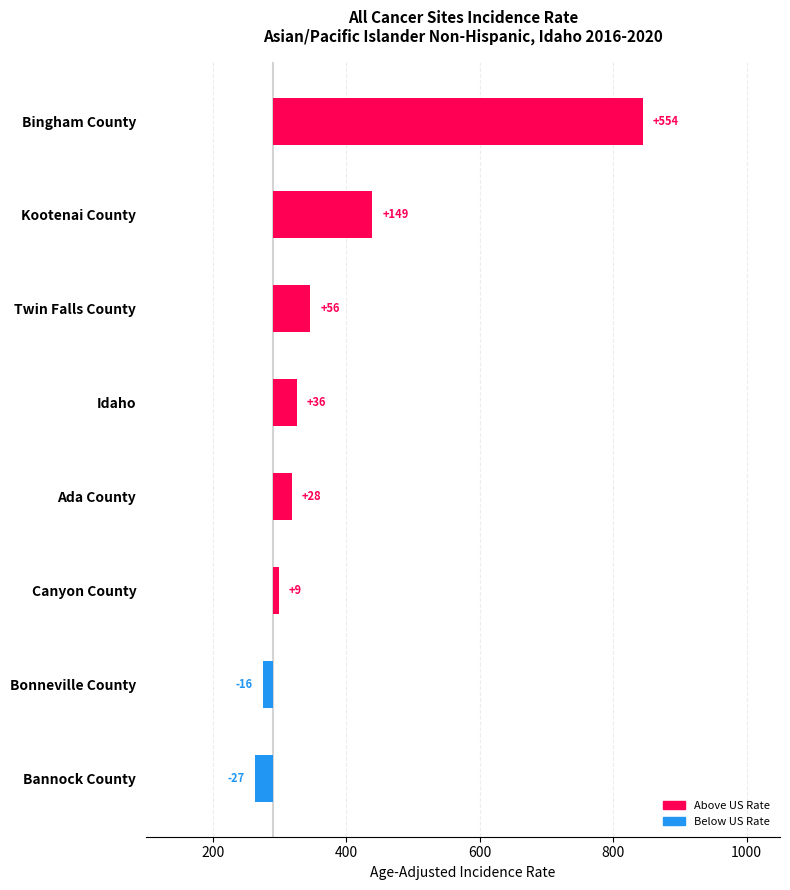

What is the difference between the maximum and minimum values?

580.6